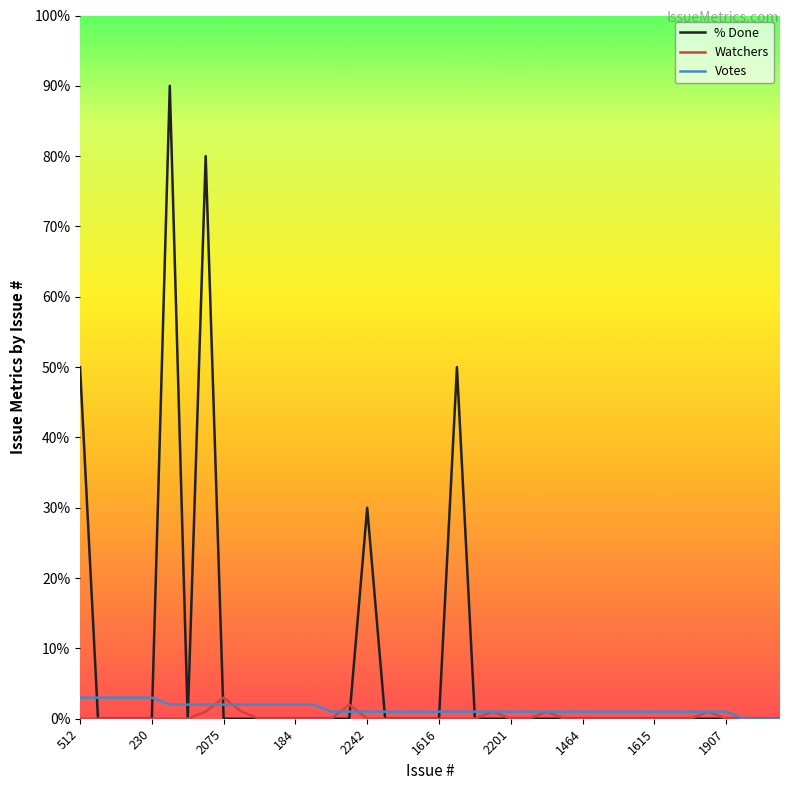

Which series has the largest total across all categories?

% Done